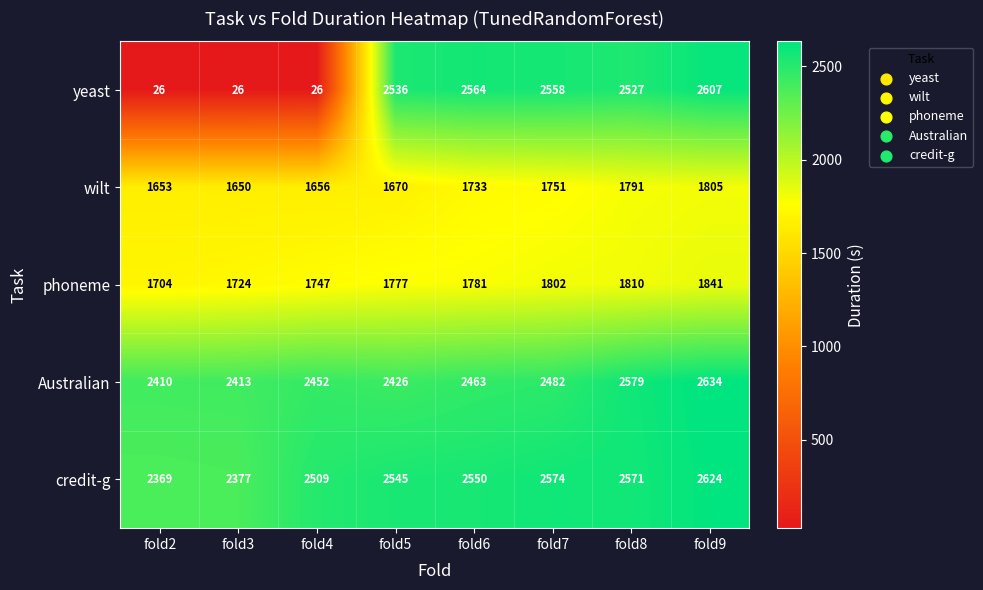

Is it true that Australian equals 2579 at fold8?

True